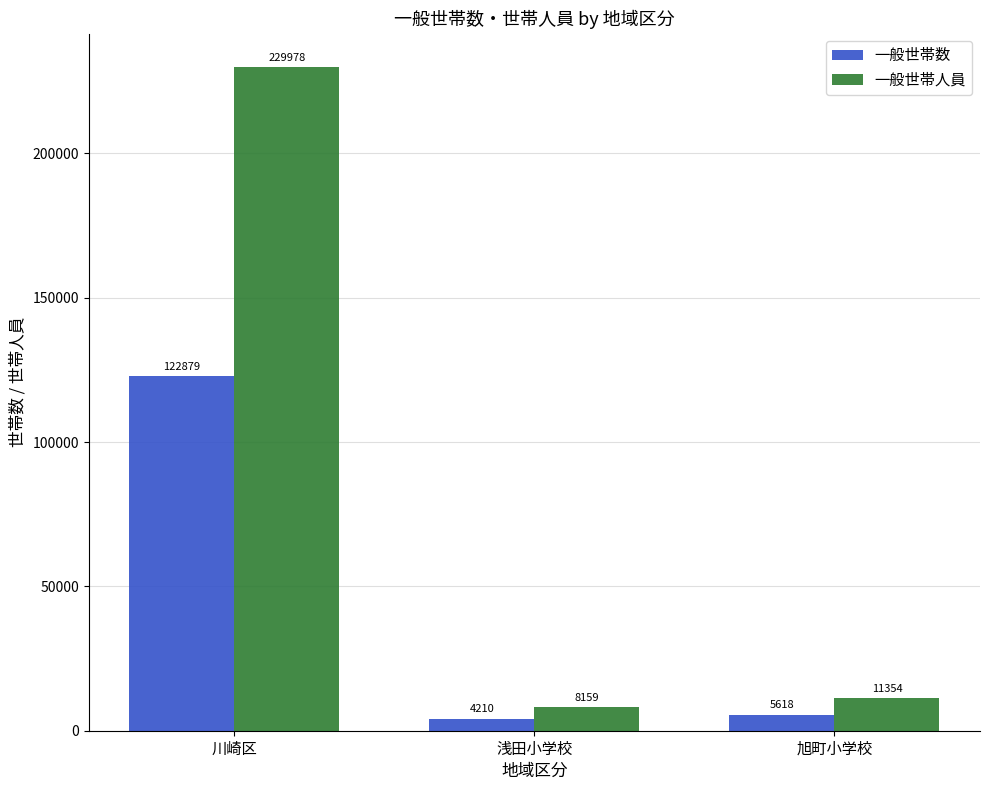

What is the spread (max minus min) of values at 旭町小学校?

5736